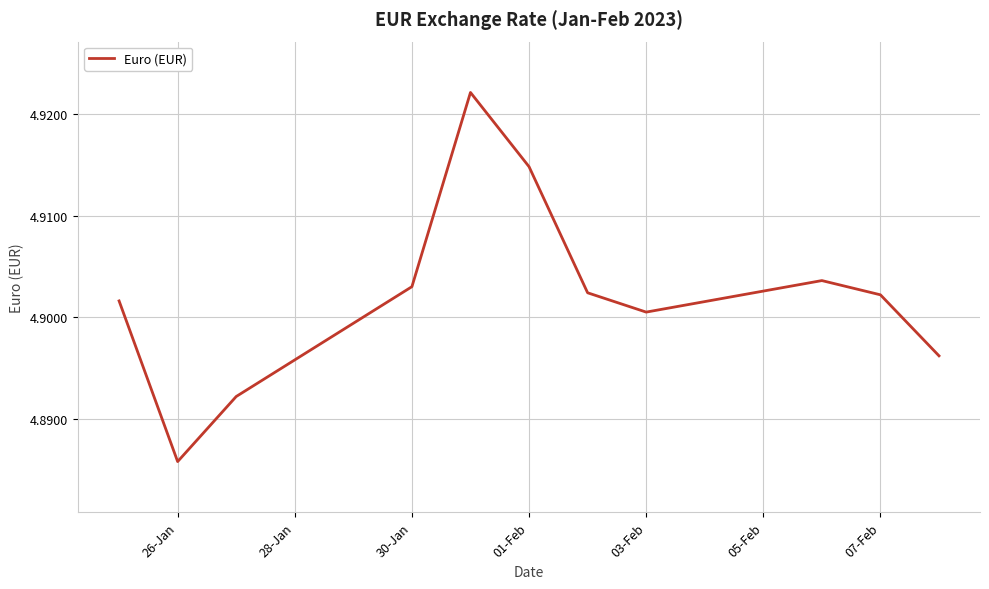

How many lines are shown in the chart?

1